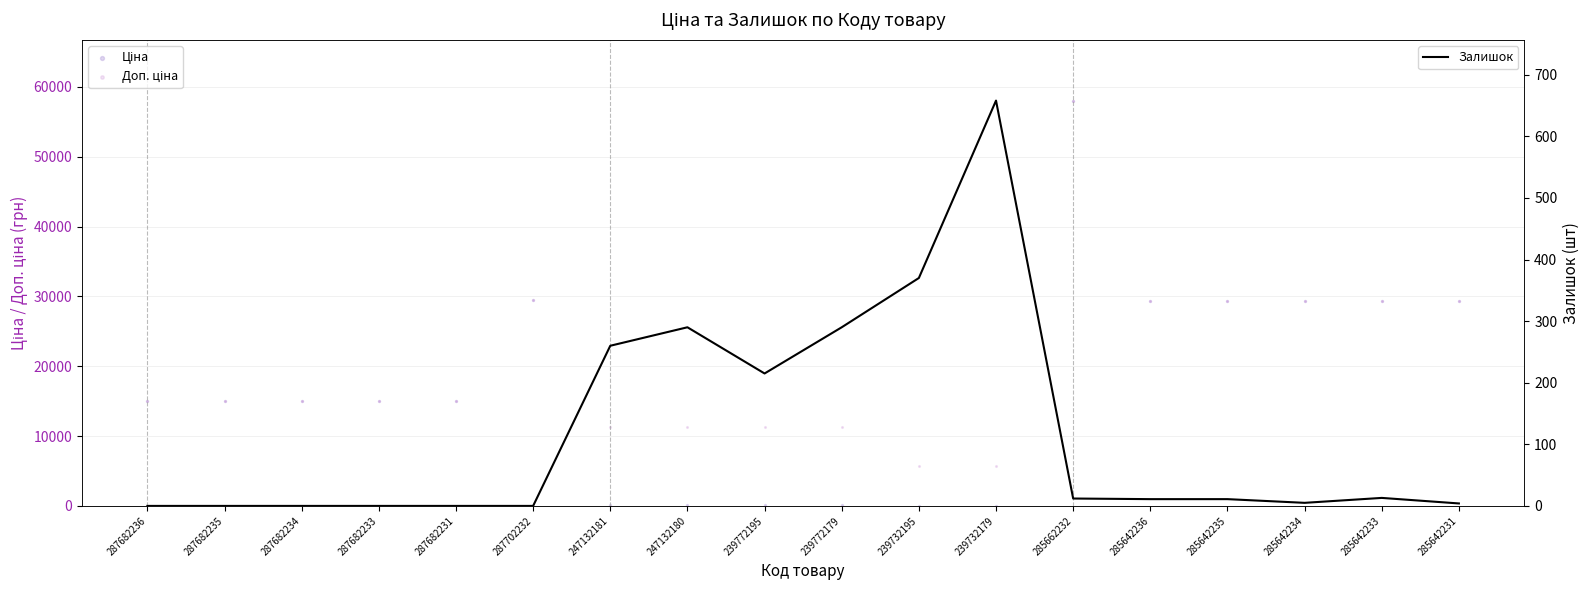

At which category is the sum across all series the highest?

285662232